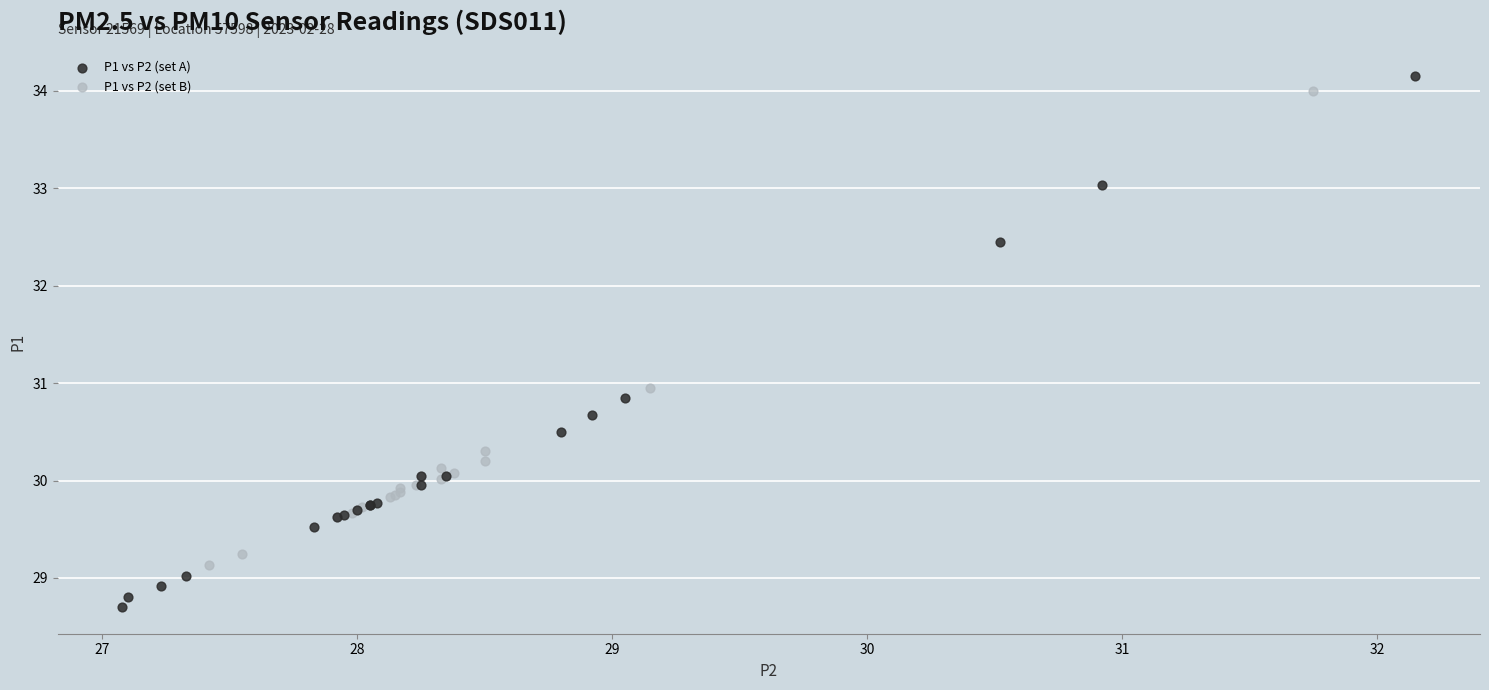

Which series has the widest spread of Y values?

P1 vs P2 (set A)